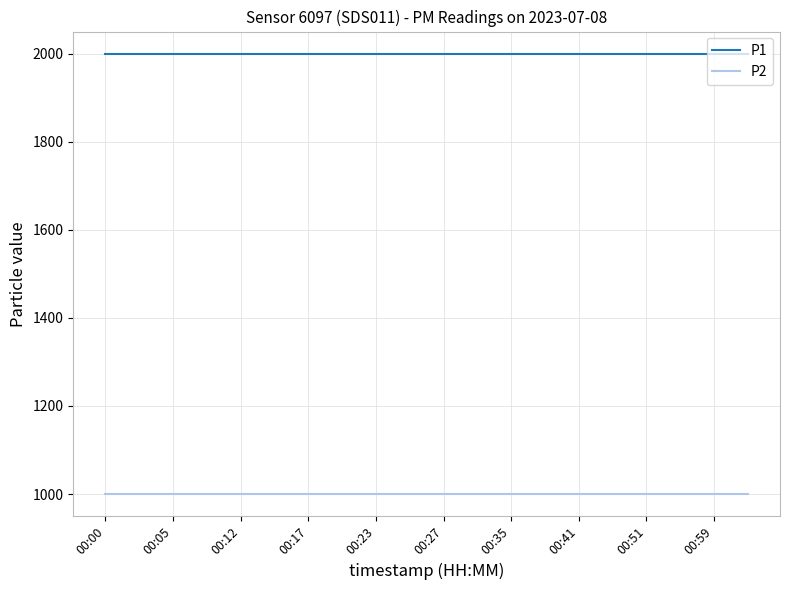

What is the minimum value shown in the chart?

999.9